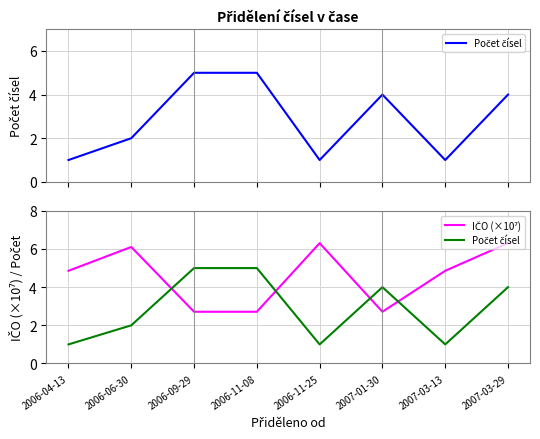

What is the label of the 8th point from the left?

2007-03-29